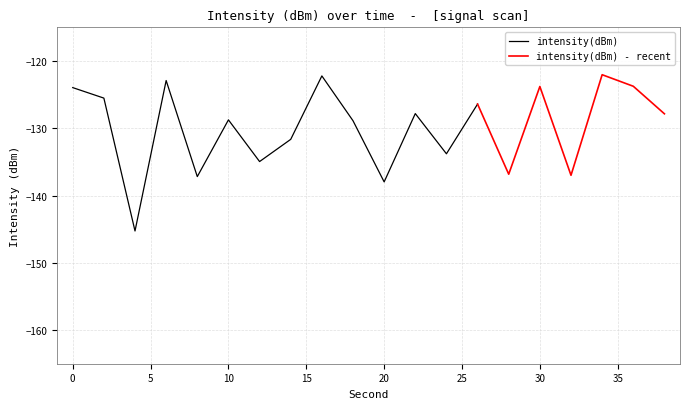

Which has a higher value, 38 or 16?

16